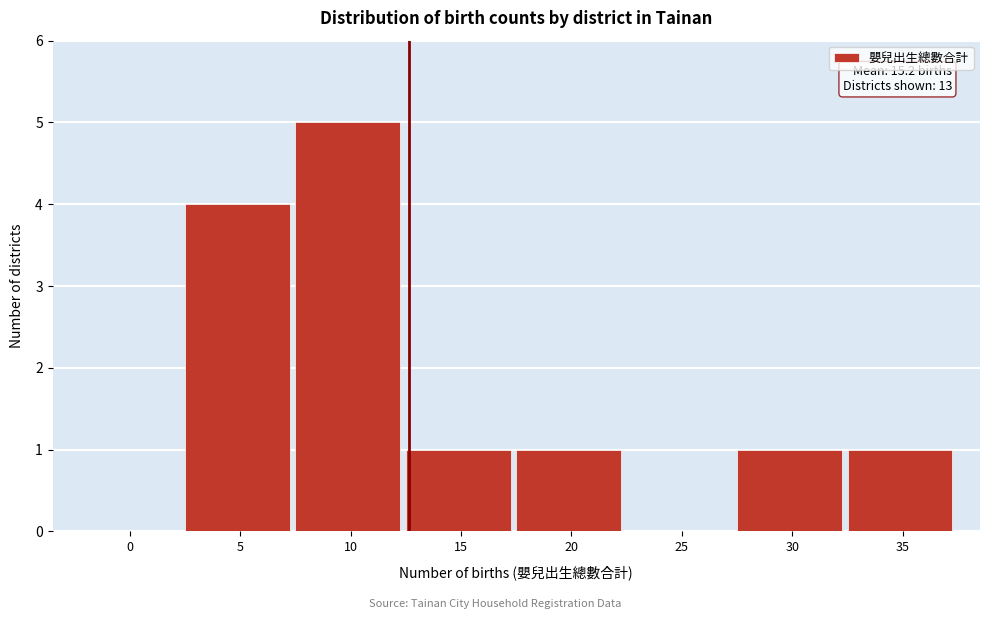

Reading left to right, extract all data points from this chart.

0=0	5=4	10=5	15=1	20=1	25=0	30=1	35=1